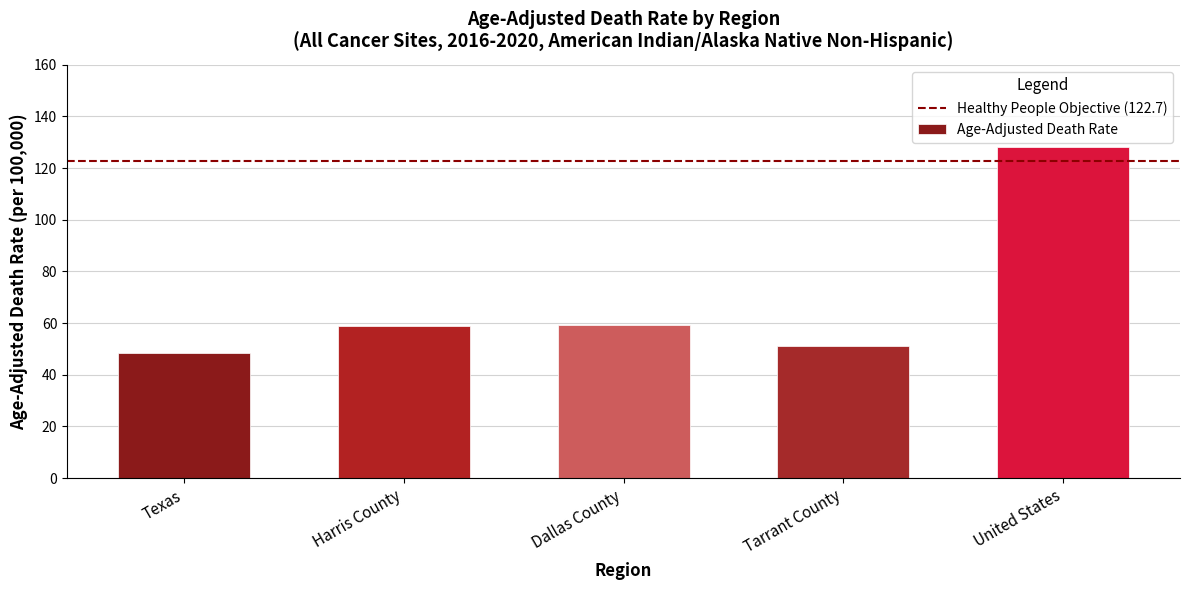

Which has a higher value, United States or Harris County?

United States